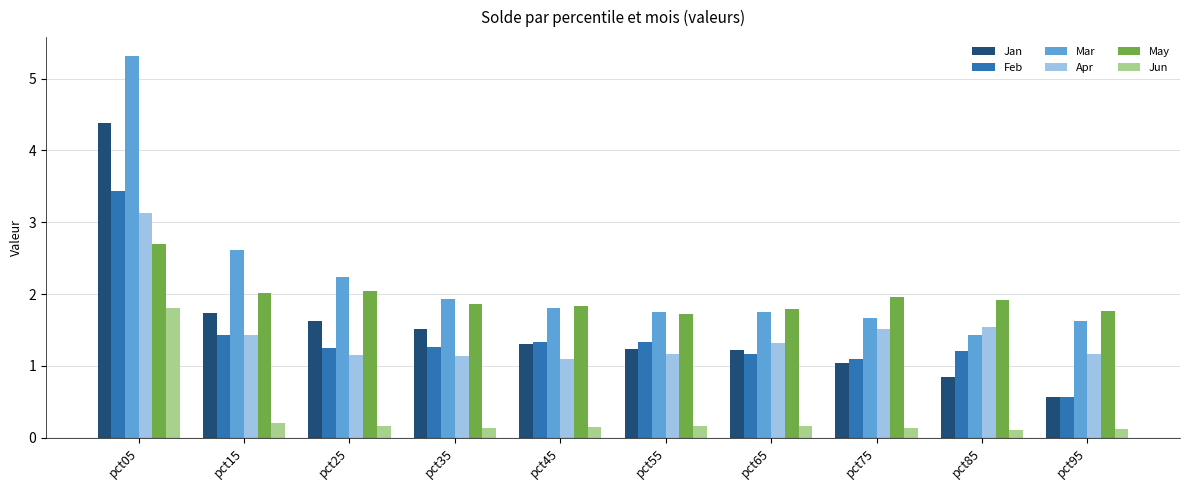

What are all the series names shown in the legend?

Jan, Feb, Mar, Apr, May, Jun